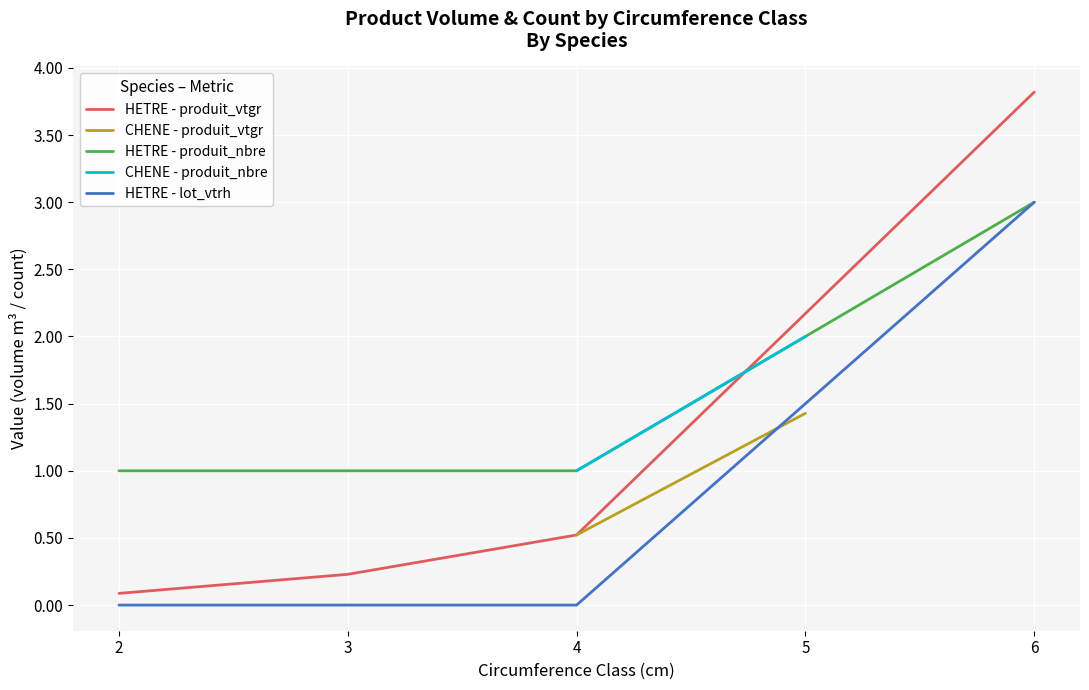

Where do HETRE - produit_vtgr and HETRE - produit_nbre first cross each other?

4 and 6